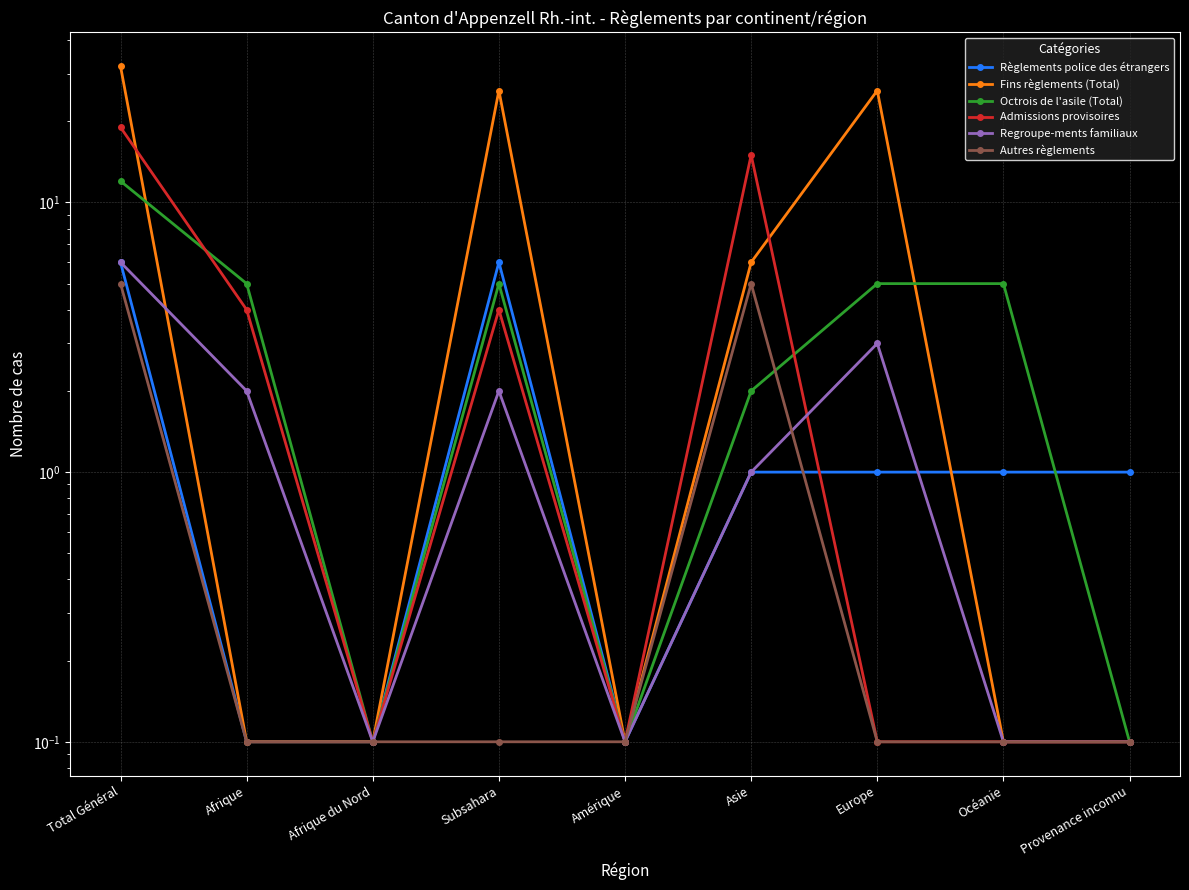

At which category is the sum across all series the highest?

Total Général